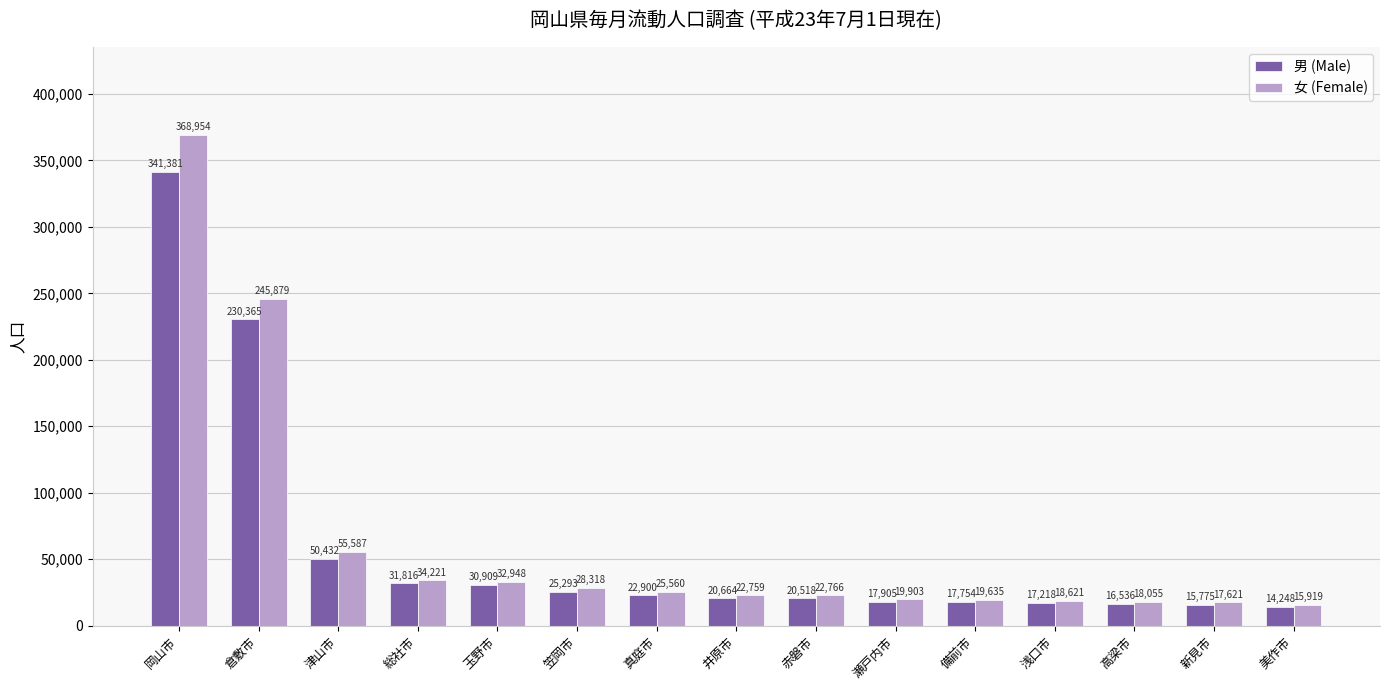

Reading left to right, list all the values displayed in this chart.

男 (Male): 341381	230365	50432	31816	30909	25293	22900	20664	20518	17905	17754	17218	16536	15775	14248
女 (Female): 368954	245879	55587	34221	32948	28318	25560	22759	22766	19903	19635	18621	18055	17621	15919